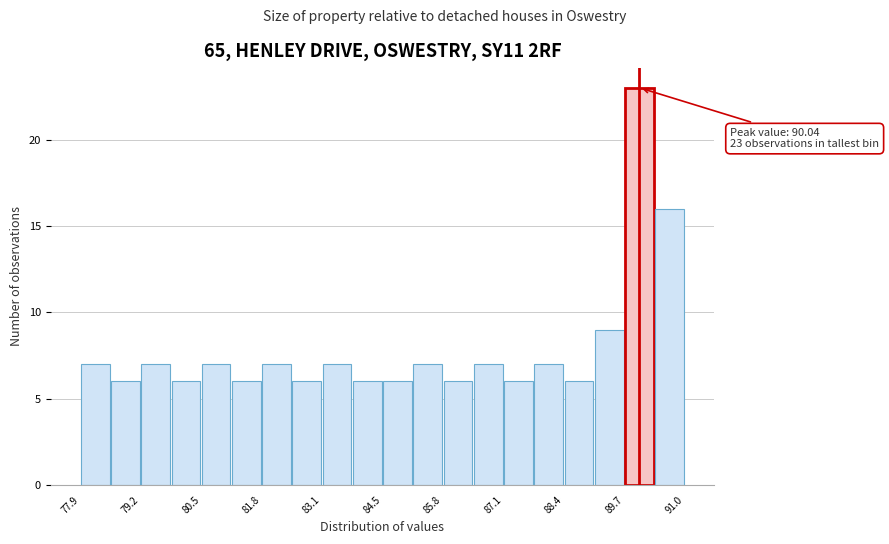

Around what value on the x-axis is the tallest bar? Give the approximate position of its centre, as read against the axis.

90.0